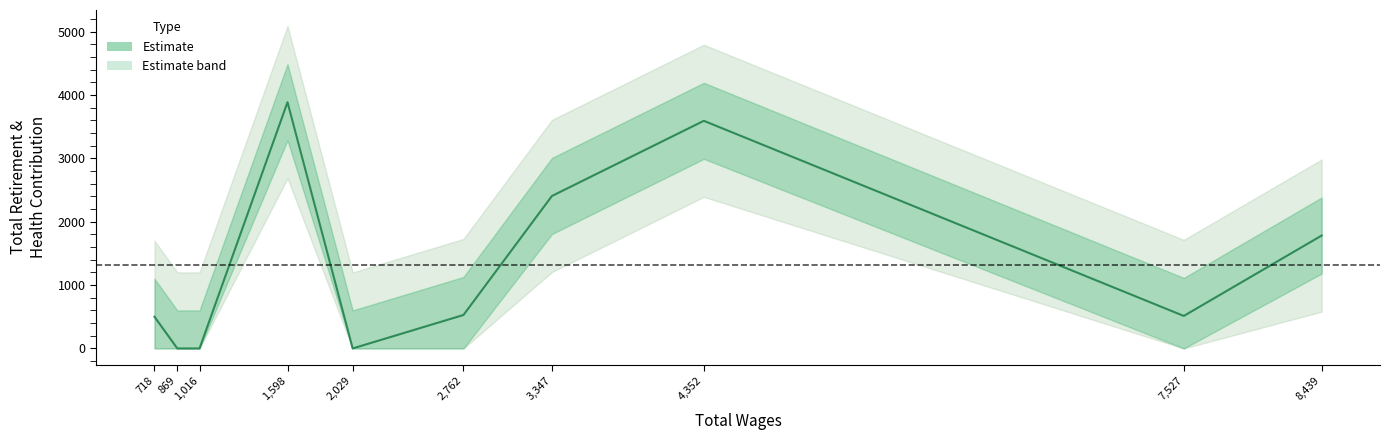

How many distinct data groups are displayed?

1